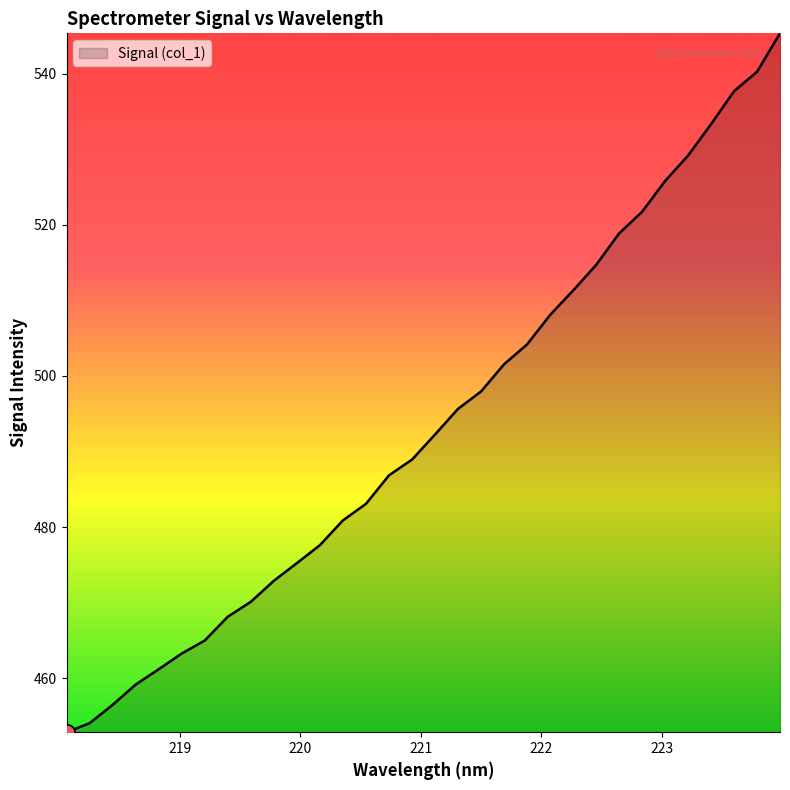

What is the difference between the maximum and minimum values?

92.5